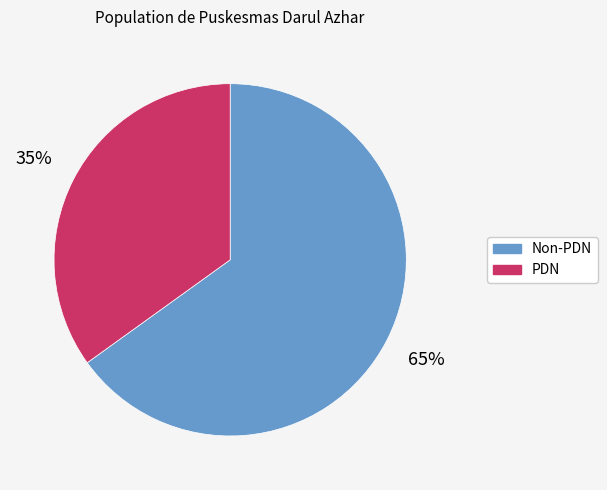

To the nearest percent, what is the combined percentage of PDN and Non-PDN?

100%